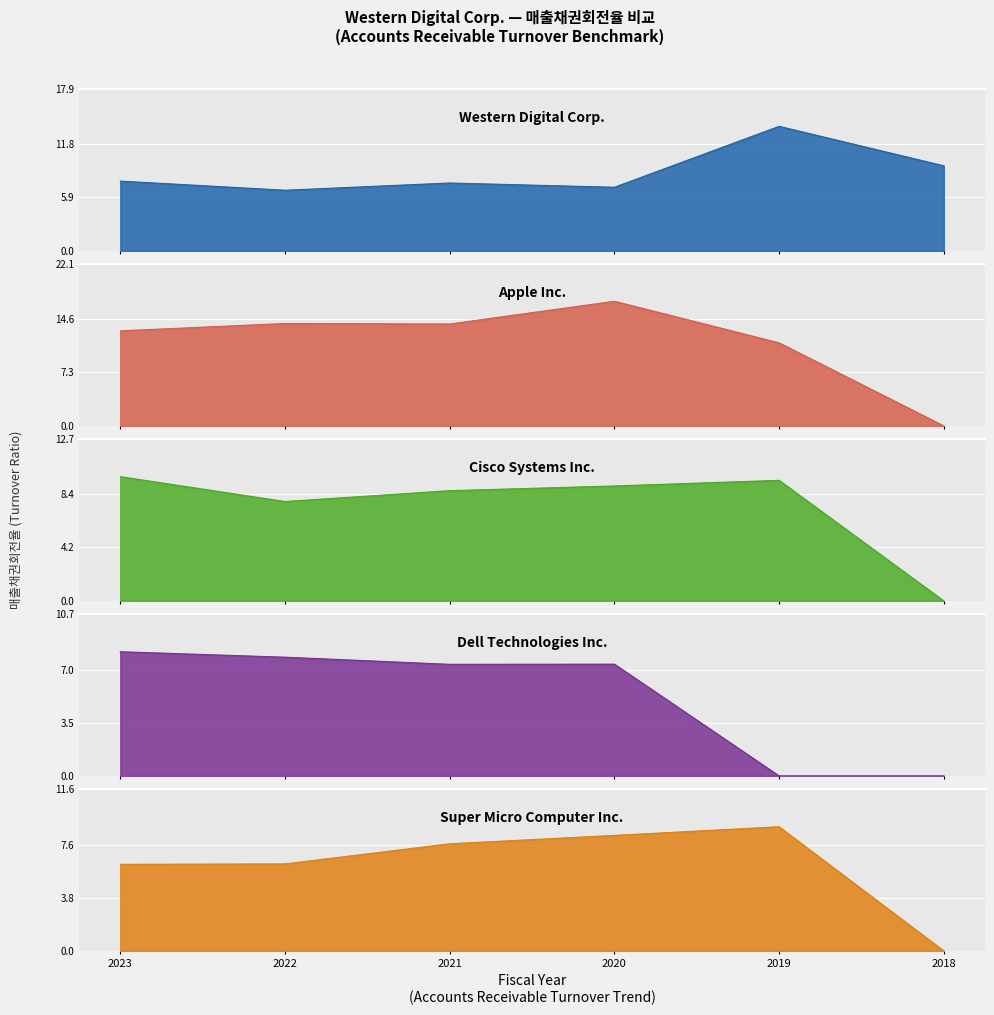

Which series has the largest total across all categories?

Apple Inc.